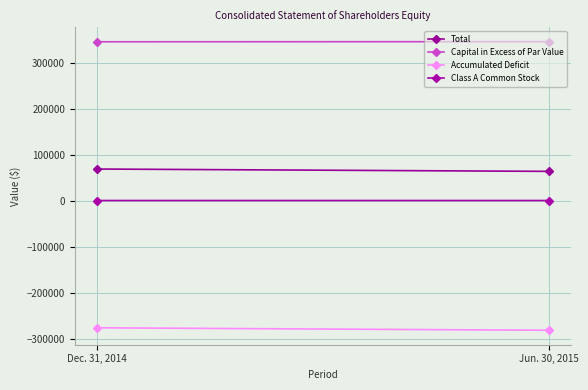

Which category has the highest value across all series?

Jun. 30, 2015